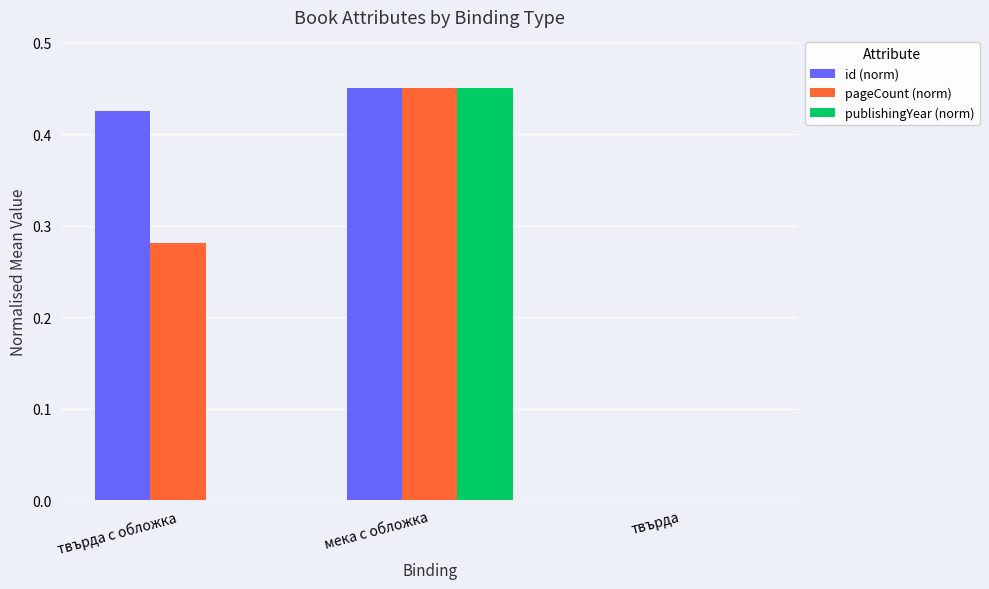

What are all the series names shown in the legend?

id (norm), pageCount (norm), publishingYear (norm)